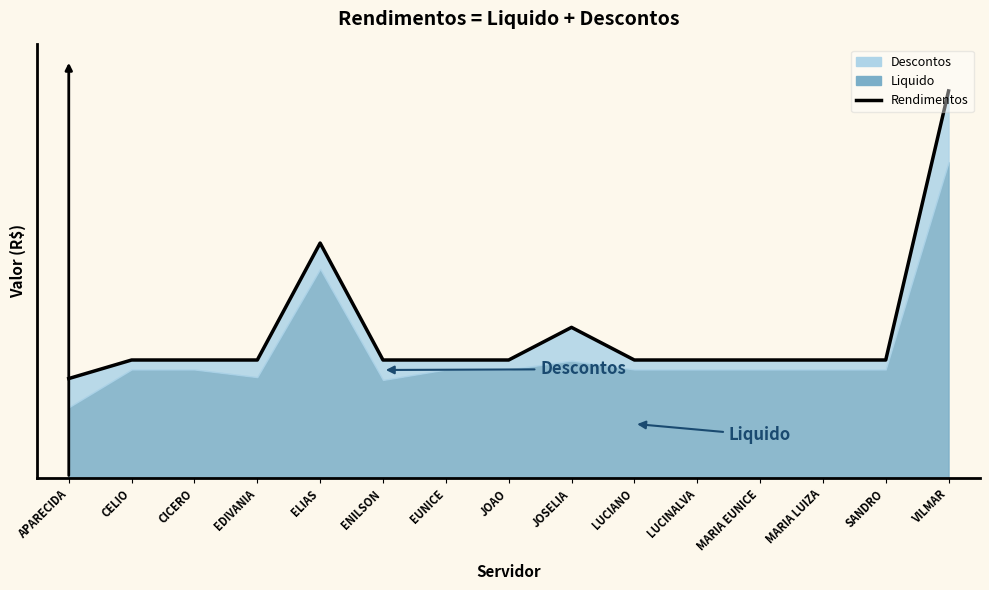

Where is the first local maximum?

ELIAS